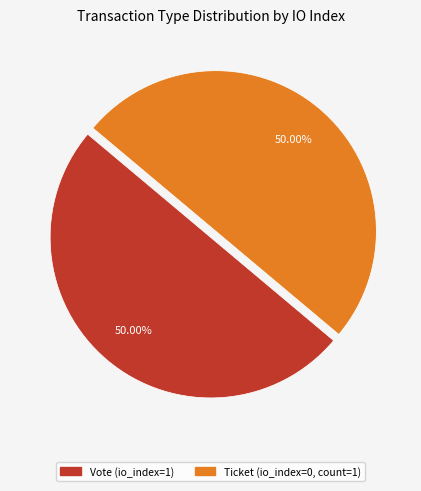

Approximately how many times larger is the value at Vote compared to Ticket?

1.0